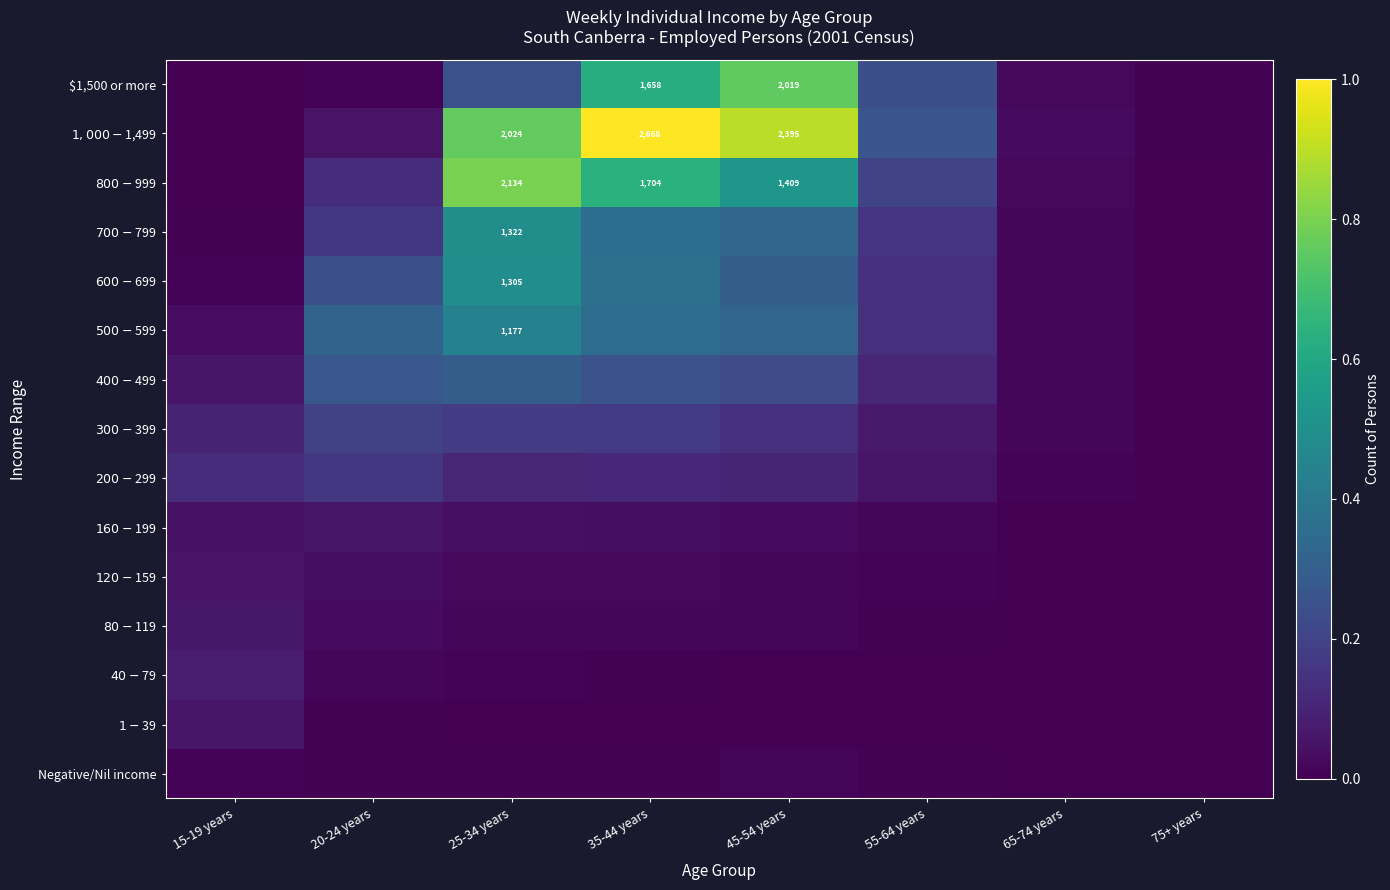

Is the value of $120-$159 at 25-34 years greater than the value of $300-$399 at 15-19 years?

No